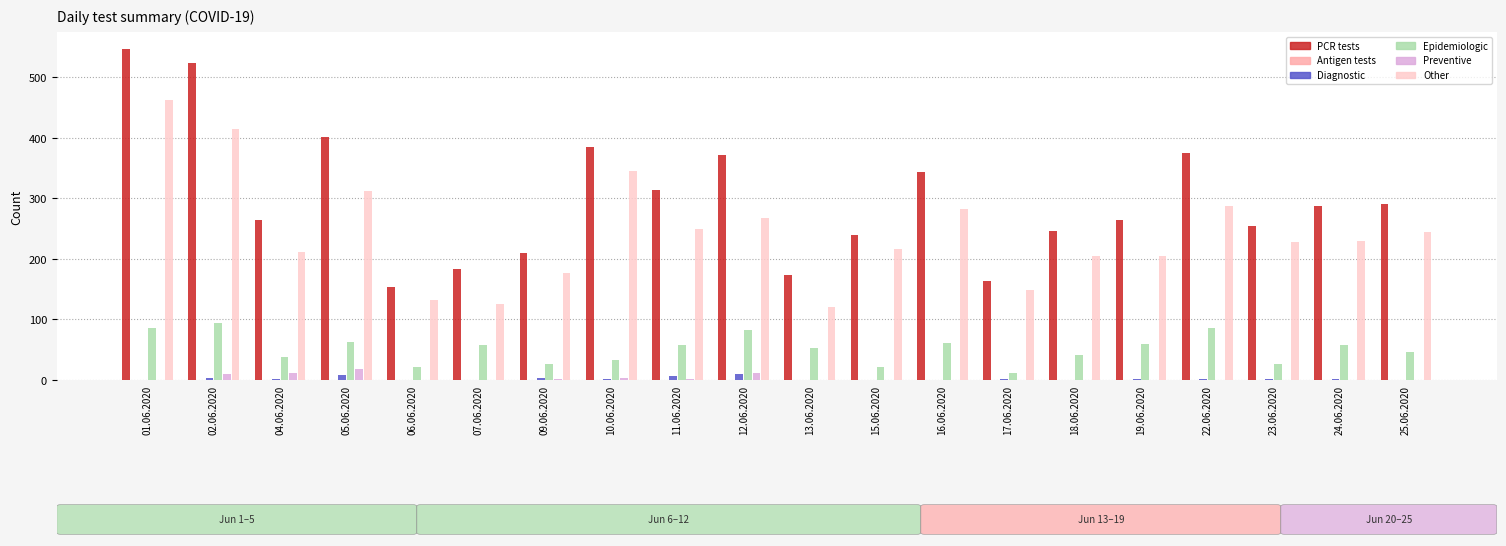

Which series has the largest range (max minus min)?

PCR tests